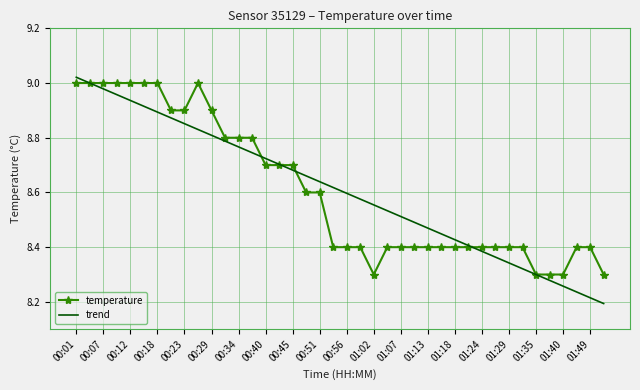

True or false: temperature has more than 0 points higher than both neighbors.

True